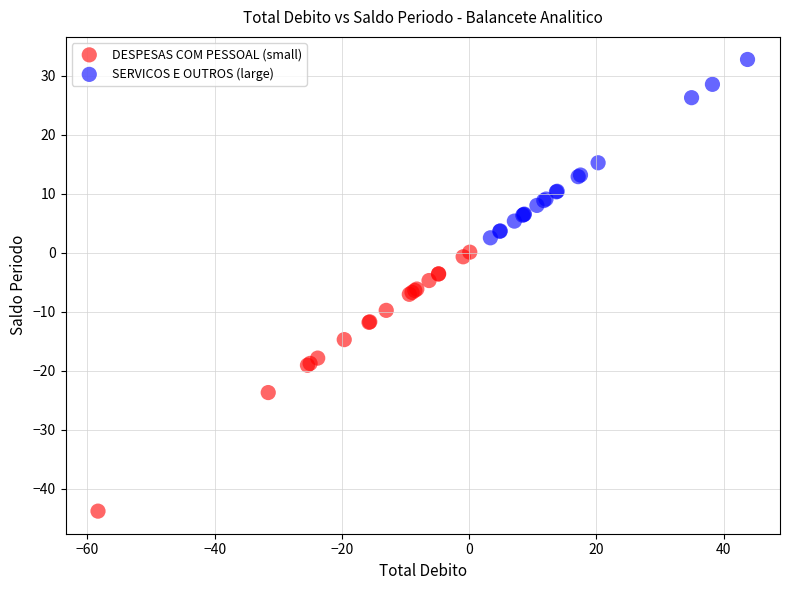

Which series has the widest spread of Y values?

DESPESAS COM PESSOAL (small)